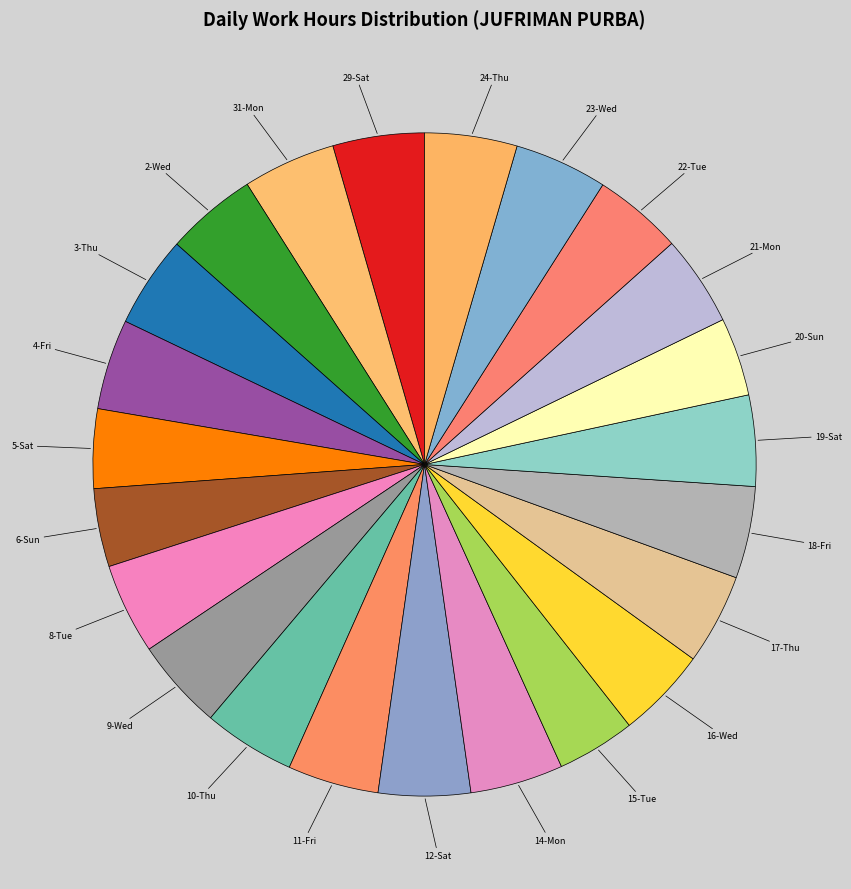

Rank the categories by value from lowest to highest.

6-Sun, 15-Tue, 20-Sun, 5-Sat, 22-Tue, 4-Fri, 21-Mon, 8-Tue, 17-Thu, 19-Sat, 9-Wed, 16-Wed, 11-Fri, 2-Wed, 29-Sat, 3-Thu, 10-Thu, 12-Sat, 18-Fri, 24-Thu, 31-Mon, 23-Wed, 14-Mon